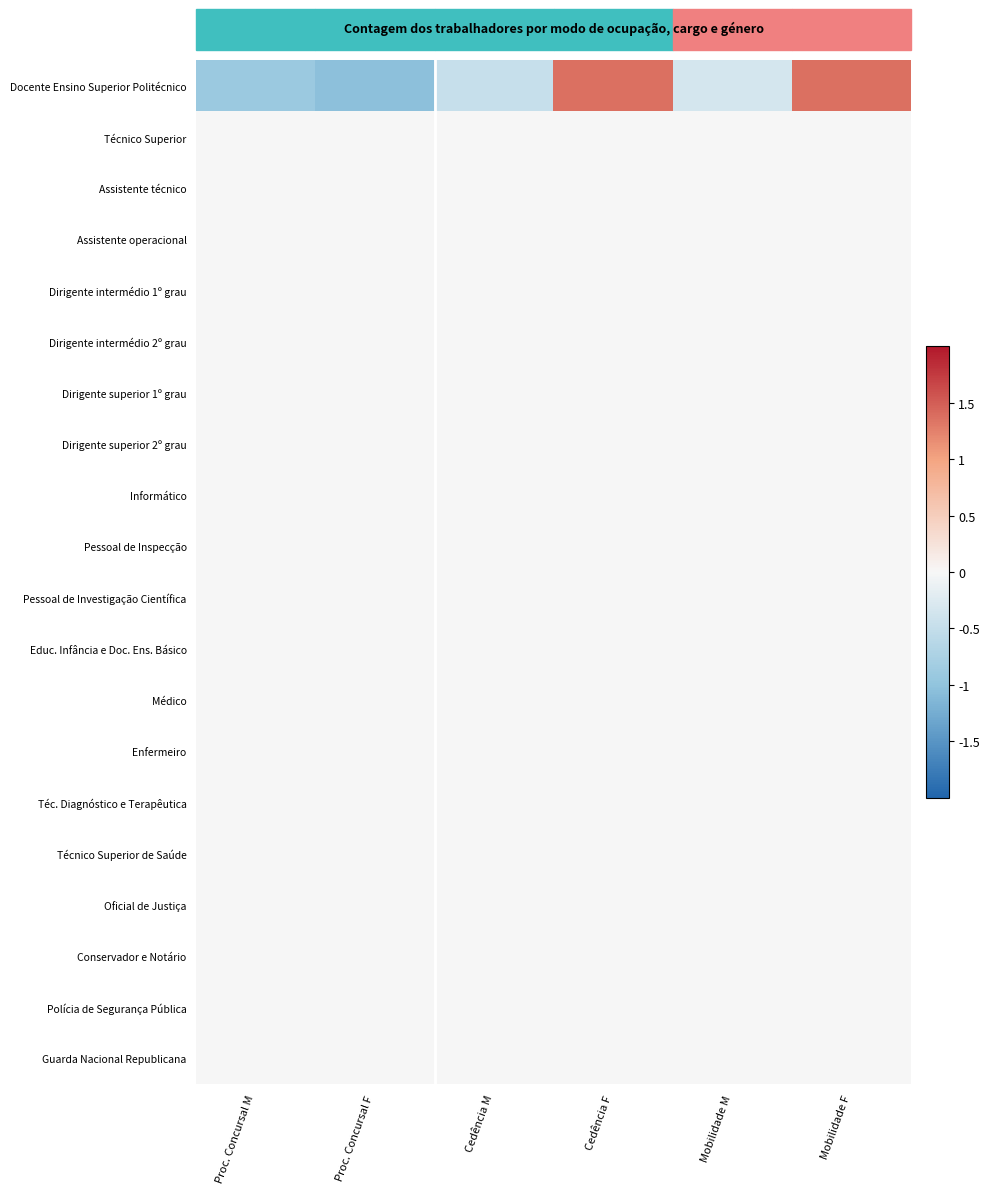

Reading right to left, what are all the values shown in this chart?

Docente Ensino Superior Politécnico: Mobilidade F=1.4	Mobilidade M=-0.3	Cedência F=1.4	Cedência M=-0.5	Proc. Concursal F=-1.0	Proc. Concursal M=-0.9
Técnico Superior: Mobilidade F=0.0	Mobilidade M=0.0	Cedência F=0.0	Cedência M=0.0	Proc. Concursal F=0.0	Proc. Concursal M=0.0
Assistente técnico: Mobilidade F=0.0	Mobilidade M=0.0	Cedência F=0.0	Cedência M=0.0	Proc. Concursal F=0.0	Proc. Concursal M=0.0
Assistente operacional: Mobilidade F=0.0	Mobilidade M=0.0	Cedência F=0.0	Cedência M=0.0	Proc. Concursal F=0.0	Proc. Concursal M=0.0
Dirigente intermédio 1º grau: Mobilidade F=0.0	Mobilidade M=0.0	Cedência F=0.0	Cedência M=0.0	Proc. Concursal F=0.0	Proc. Concursal M=0.0
Dirigente intermédio 2º grau: Mobilidade F=0.0	Mobilidade M=0.0	Cedência F=0.0	Cedência M=0.0	Proc. Concursal F=0.0	Proc. Concursal M=0.0
Dirigente superior 1º grau: Mobilidade F=0.0	Mobilidade M=0.0	Cedência F=0.0	Cedência M=0.0	Proc. Concursal F=0.0	Proc. Concursal M=0.0
Dirigente superior 2º grau: Mobilidade F=0.0	Mobilidade M=0.0	Cedência F=0.0	Cedência M=0.0	Proc. Concursal F=0.0	Proc. Concursal M=0.0
Informático: Mobilidade F=0.0	Mobilidade M=0.0	Cedência F=0.0	Cedência M=0.0	Proc. Concursal F=0.0	Proc. Concursal M=0.0
Pessoal de Inspecção: Mobilidade F=0.0	Mobilidade M=0.0	Cedência F=0.0	Cedência M=0.0	Proc. Concursal F=0.0	Proc. Concursal M=0.0
Pessoal de Investigação Científica: Mobilidade F=0.0	Mobilidade M=0.0	Cedência F=0.0	Cedência M=0.0	Proc. Concursal F=0.0	Proc. Concursal M=0.0
Educ. Infância e Doc. Ens. Básico: Mobilidade F=0.0	Mobilidade M=0.0	Cedência F=0.0	Cedência M=0.0	Proc. Concursal F=0.0	Proc. Concursal M=0.0
Médico: Mobilidade F=0.0	Mobilidade M=0.0	Cedência F=0.0	Cedência M=0.0	Proc. Concursal F=0.0	Proc. Concursal M=0.0
Enfermeiro: Mobilidade F=0.0	Mobilidade M=0.0	Cedência F=0.0	Cedência M=0.0	Proc. Concursal F=0.0	Proc. Concursal M=0.0
Téc. Diagnóstico e Terapêutica: Mobilidade F=0.0	Mobilidade M=0.0	Cedência F=0.0	Cedência M=0.0	Proc. Concursal F=0.0	Proc. Concursal M=0.0
Técnico Superior de Saúde: Mobilidade F=0.0	Mobilidade M=0.0	Cedência F=0.0	Cedência M=0.0	Proc. Concursal F=0.0	Proc. Concursal M=0.0
Oficial de Justiça: Mobilidade F=0.0	Mobilidade M=0.0	Cedência F=0.0	Cedência M=0.0	Proc. Concursal F=0.0	Proc. Concursal M=0.0
Conservador e Notário: Mobilidade F=0.0	Mobilidade M=0.0	Cedência F=0.0	Cedência M=0.0	Proc. Concursal F=0.0	Proc. Concursal M=0.0
Polícia de Segurança Pública: Mobilidade F=0.0	Mobilidade M=0.0	Cedência F=0.0	Cedência M=0.0	Proc. Concursal F=0.0	Proc. Concursal M=0.0
Guarda Nacional Republicana: Mobilidade F=0.0	Mobilidade M=0.0	Cedência F=0.0	Cedência M=0.0	Proc. Concursal F=0.0	Proc. Concursal M=0.0